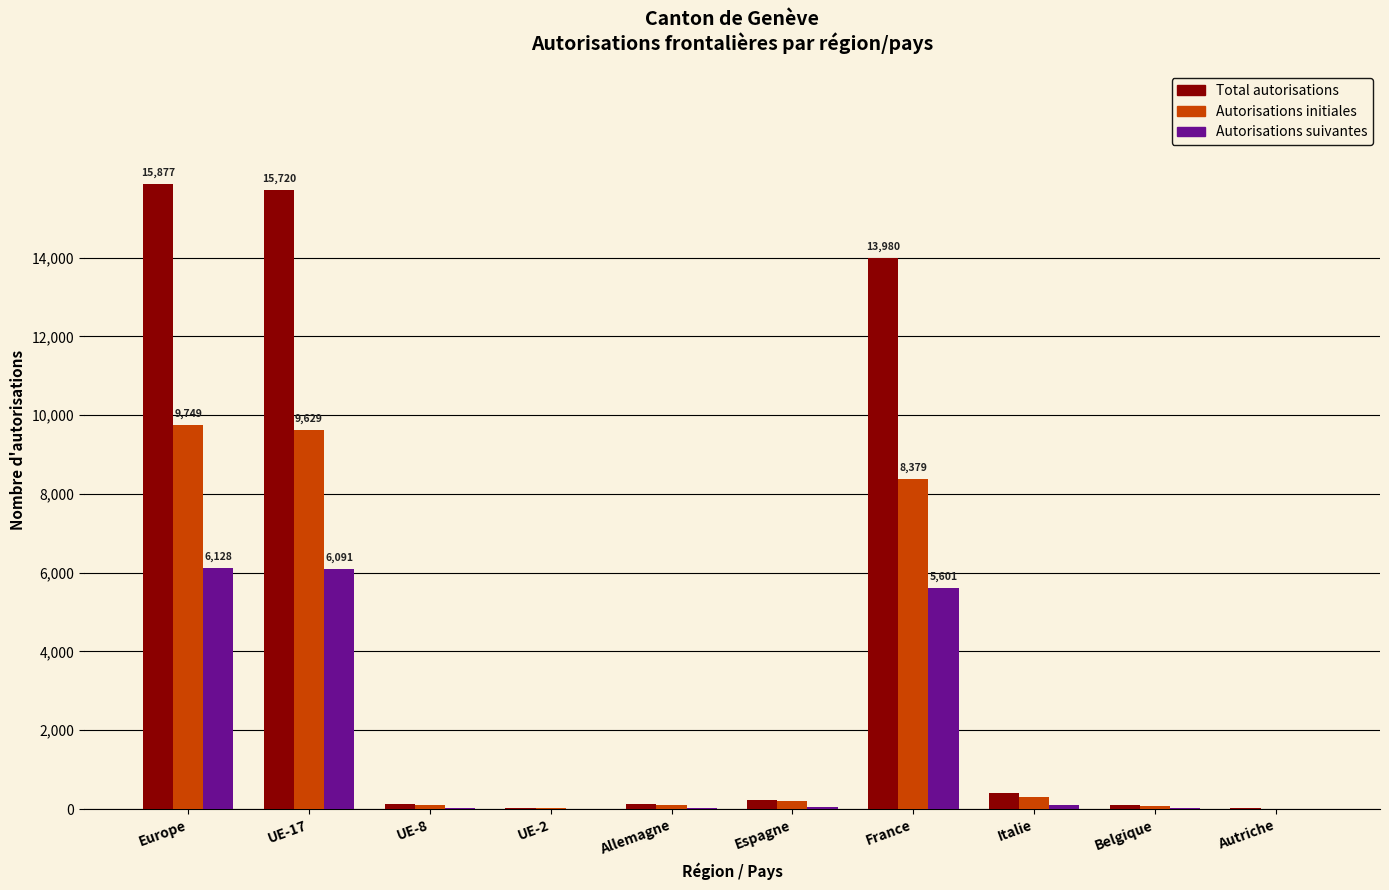

What is the highest value of the Total autorisations series?

15877